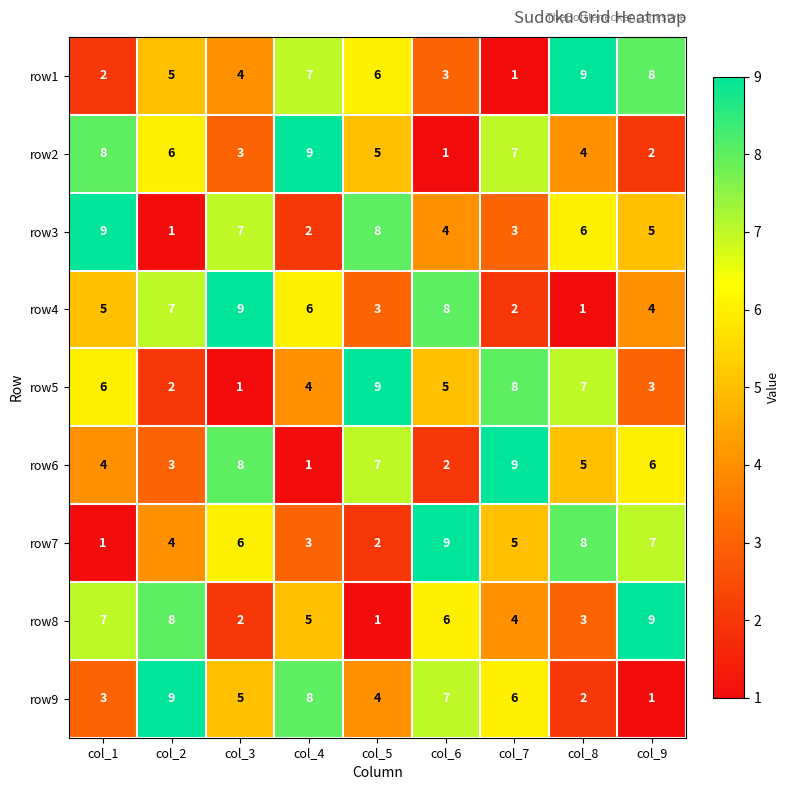

At how many categories does at least one series exceed 5?

9